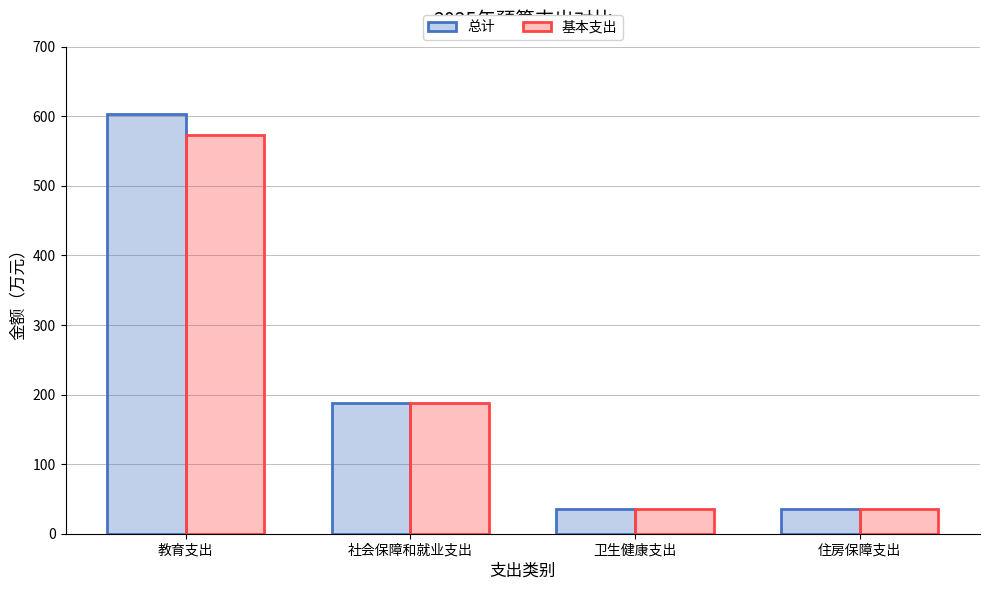

What is the value of the 基本支出 bar at the 2nd from the left?

187.8